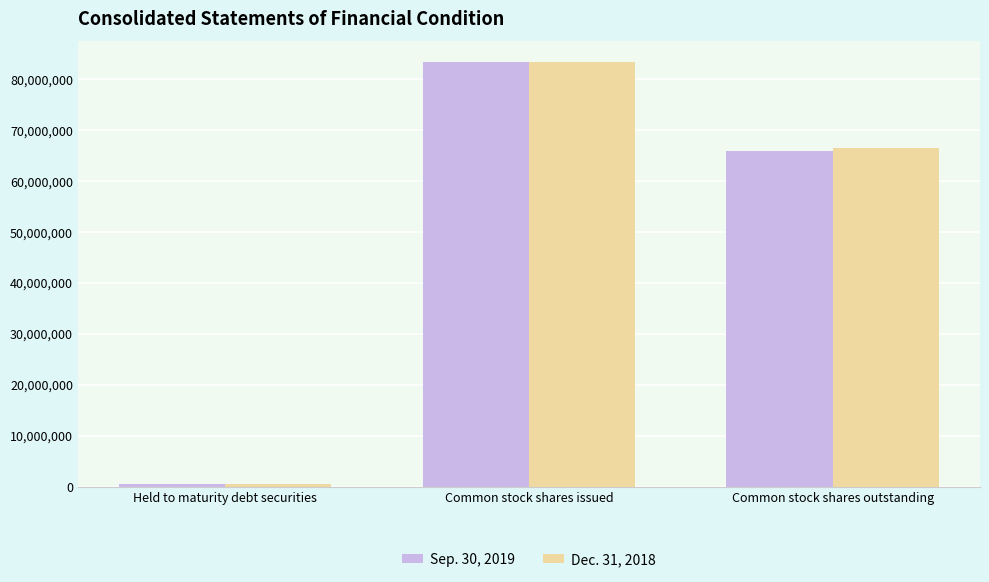

At how many categories does at least one series exceed 27173355?

2